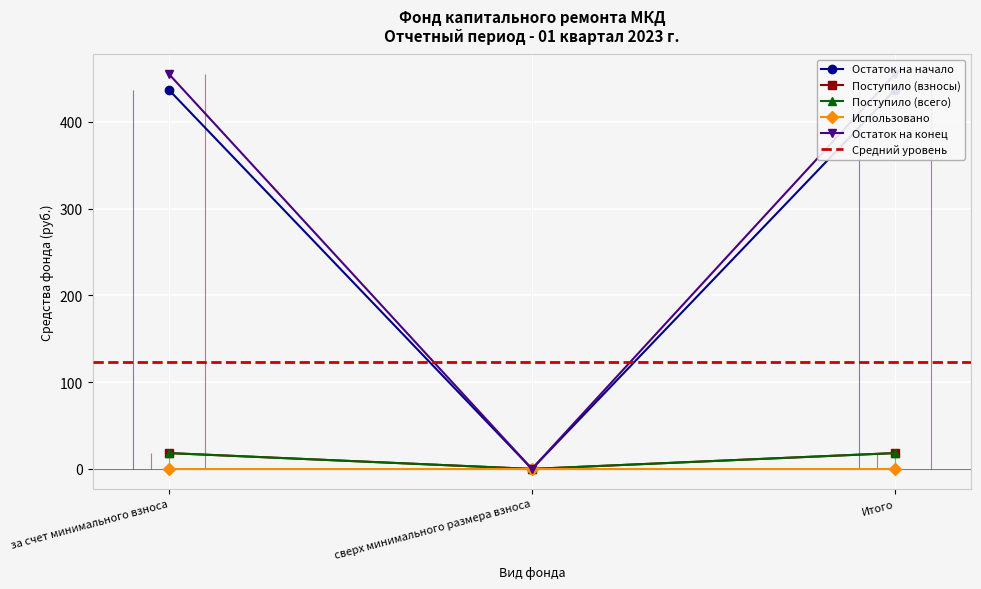

How many values in the Поступило (всего) series are below 18?

1